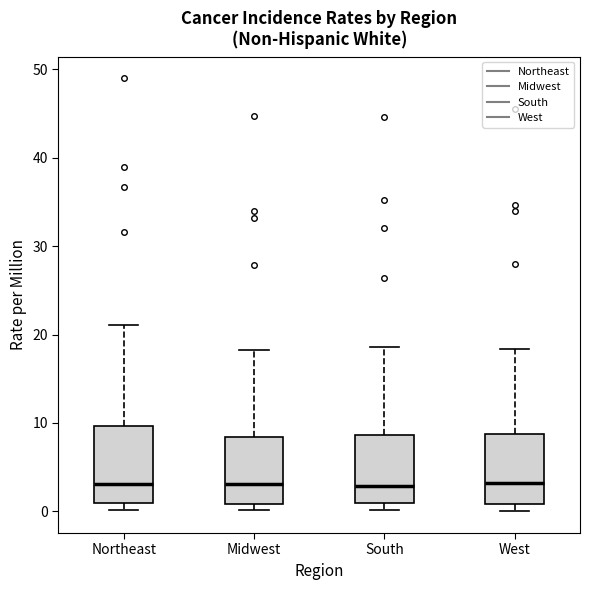

Reading left to right, transcribe this box plot: for each box, give where its median line is, the range the box spans, and where its two whiskers end, as read against the y-axis. The values are not printed on the chart, so give them approximately, as read against the axis.

Northeast: median 3, box 1 to 10, whiskers 0 to 21
Midwest: median 3, box 1 to 8, whiskers 0 to 18
South: median 3, box 1 to 9, whiskers 0 to 19
West: median 3, box 1 to 9, whiskers 0 to 18